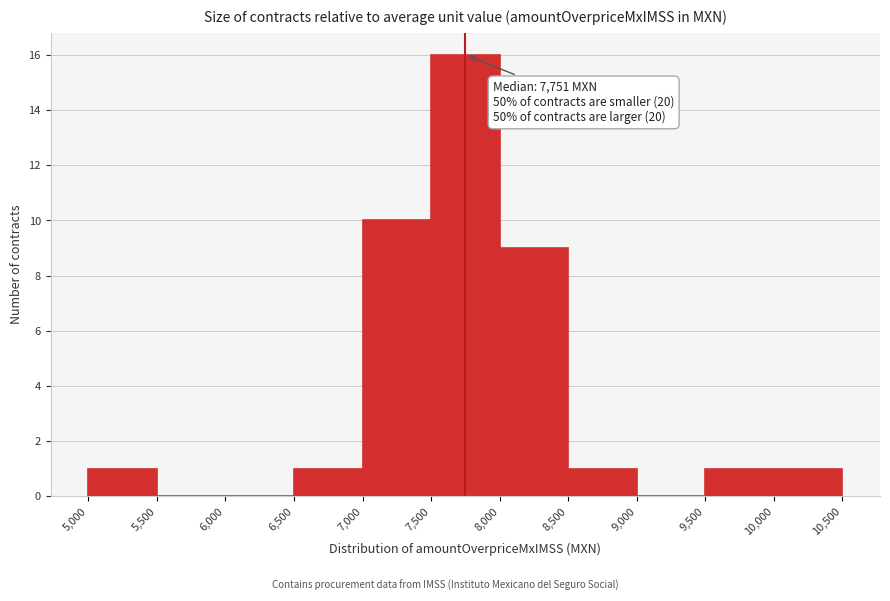

Which range on the x-axis has the tallest bar?

7,500 to 8,000